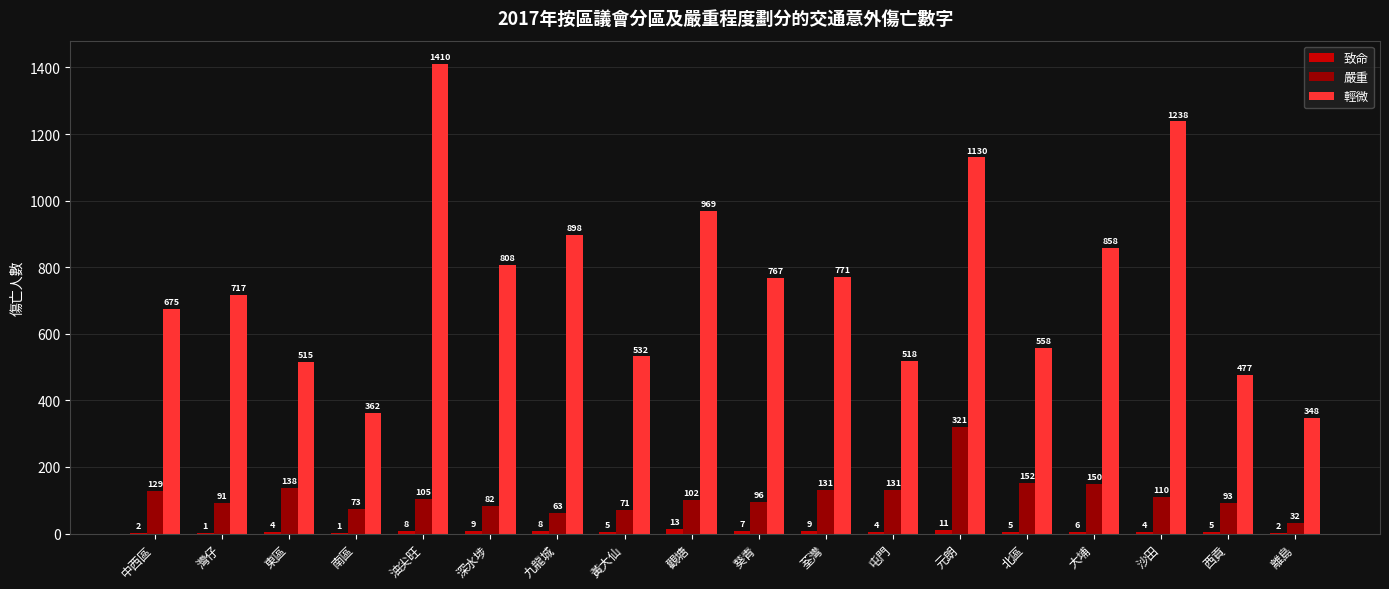

What is the sum of the 嚴重 values at 油尖旺 and 東區?

243